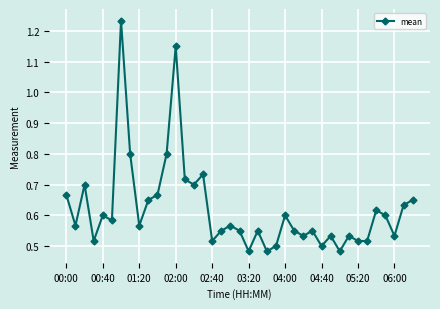

How many interior local valleys (lower than both neighbors) does the data have?

13